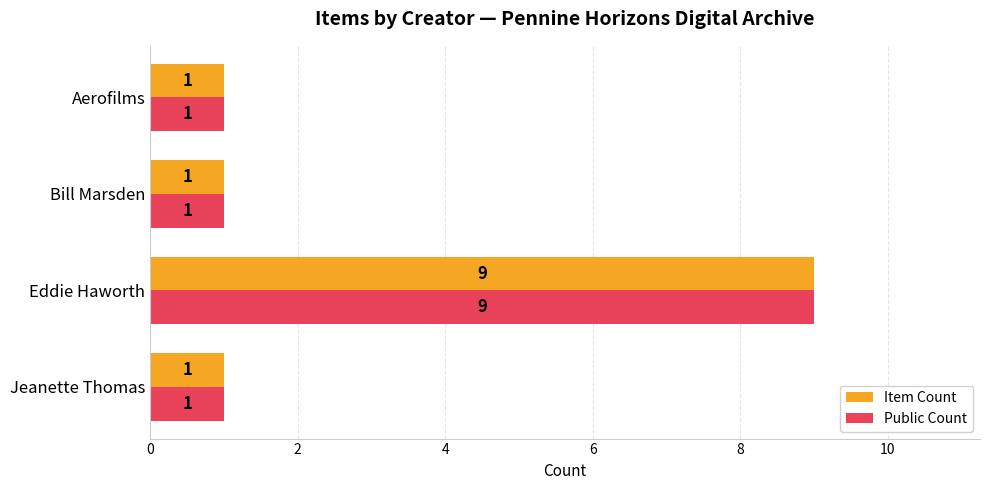

What is the sum of all Public Count values?

12